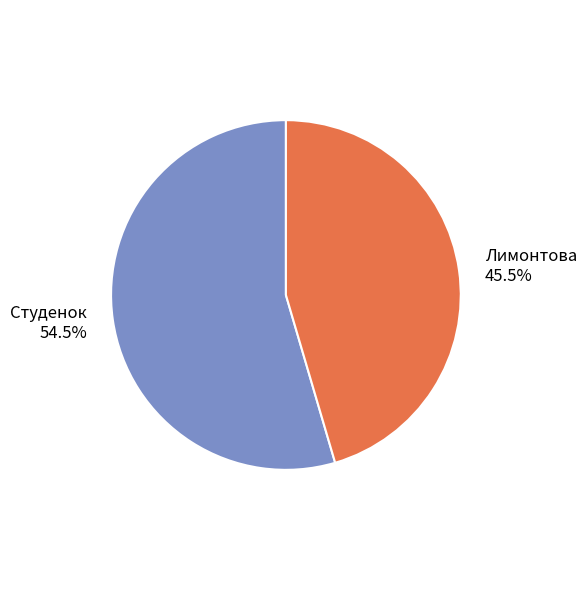

What is the majority slice?

Студенок